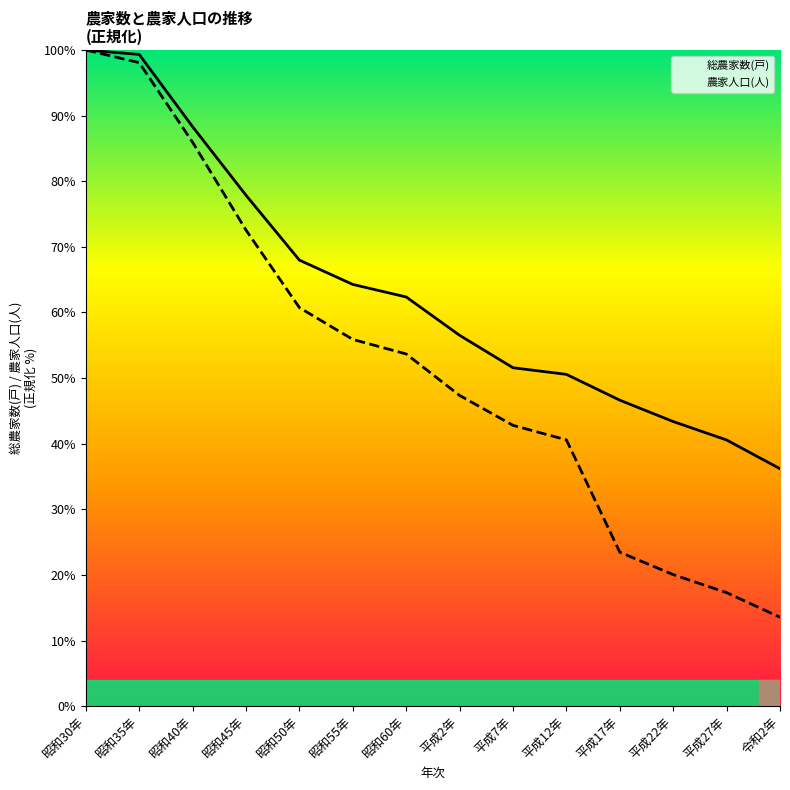

True or false: 農家人口(人) and 総農家数(戸) cross at least once.

False